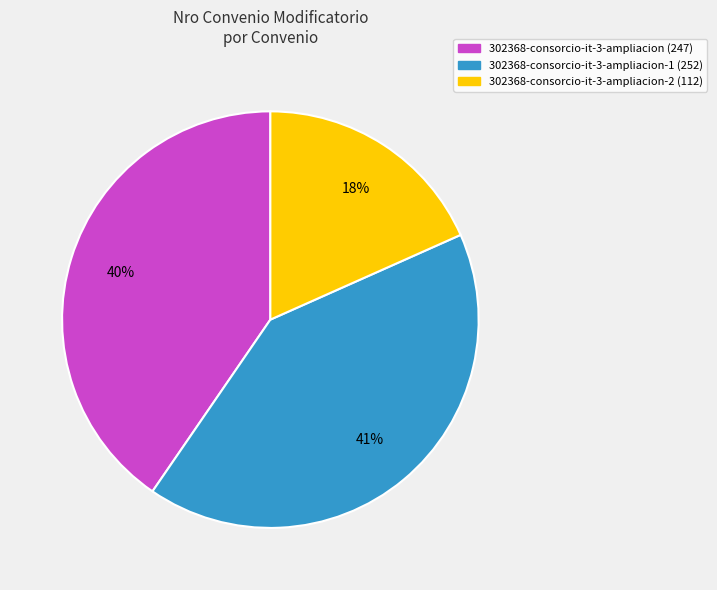

How many slices are in this pie chart?

3